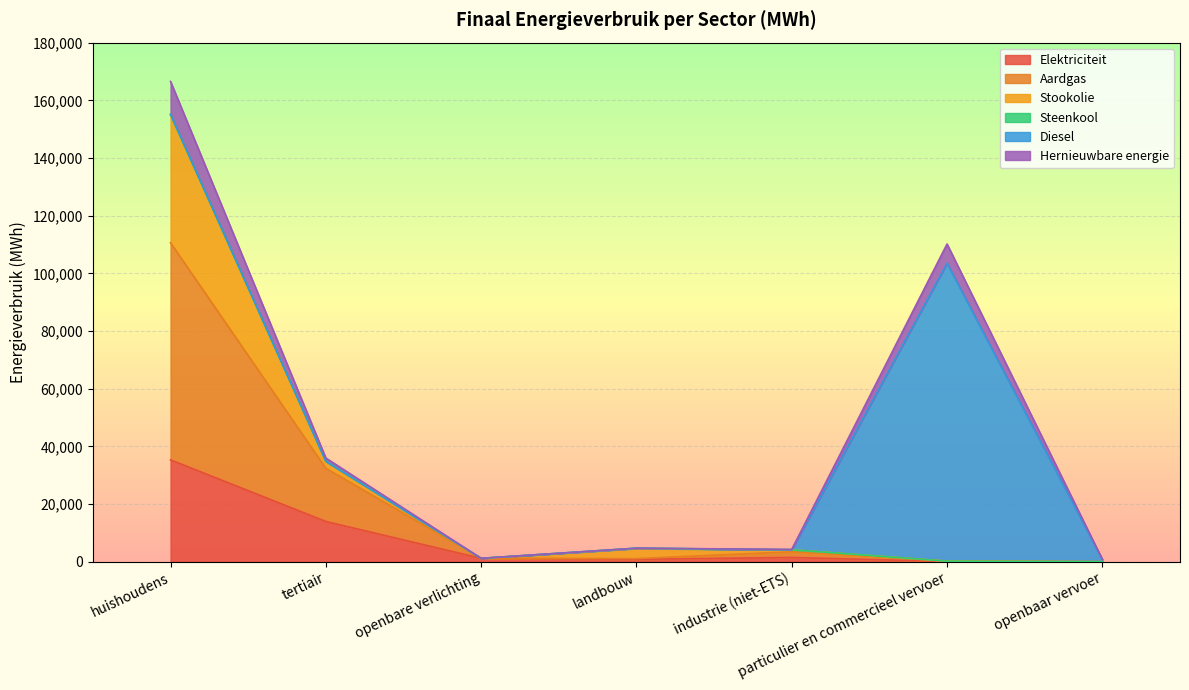

What is the label of the 6th point from the left?

particulier en commercieel vervoer